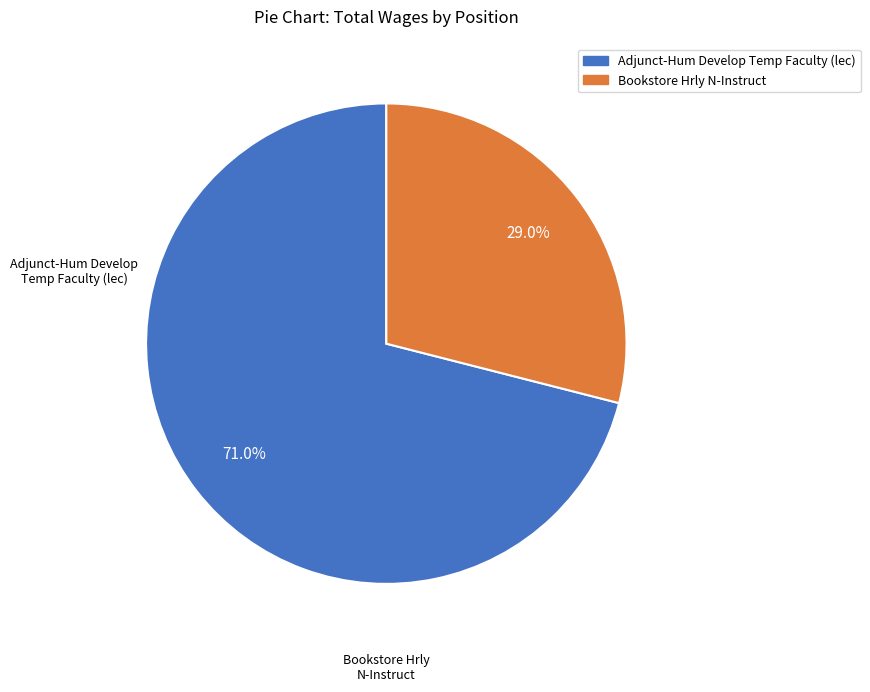

What is the largest slice in the pie chart?

Adjunct-Hum Develop Temp Faculty (lec)